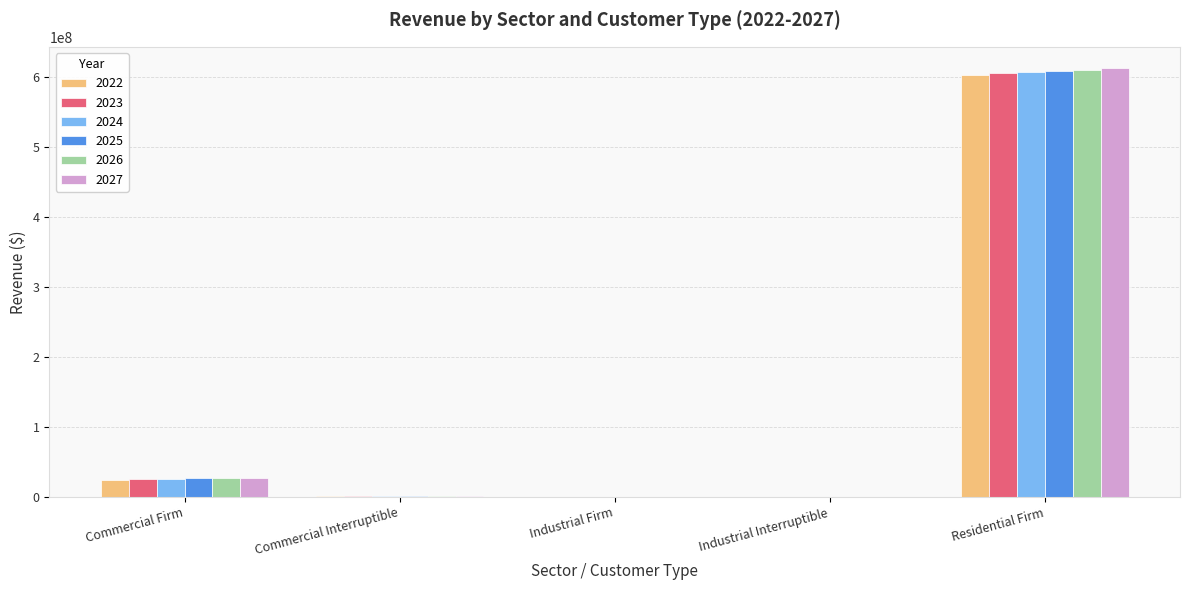

How many data points in 2027 are above 1757478?

3